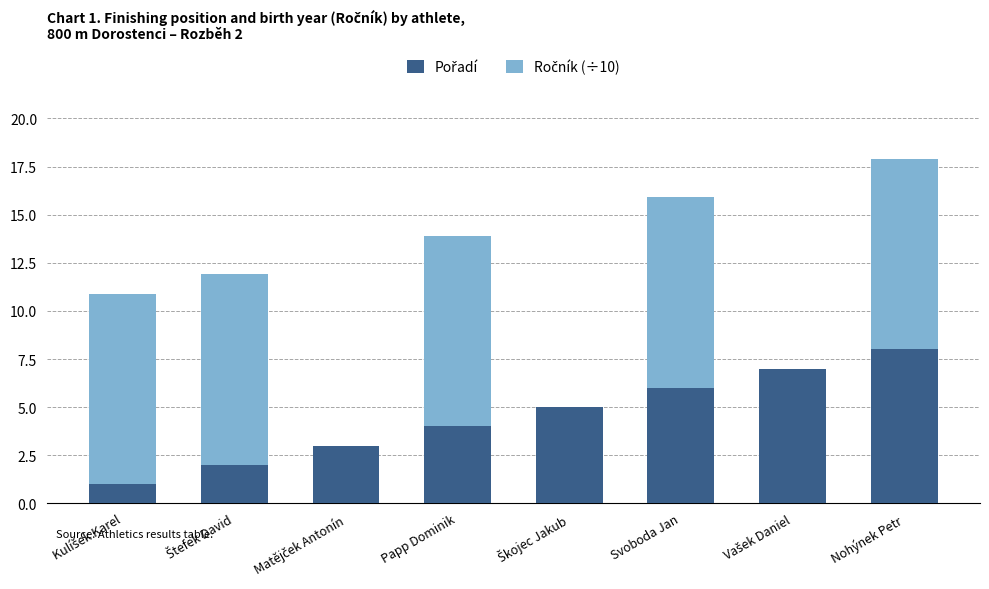

At which category is the sum across all series the highest?

Nohýnek Petr